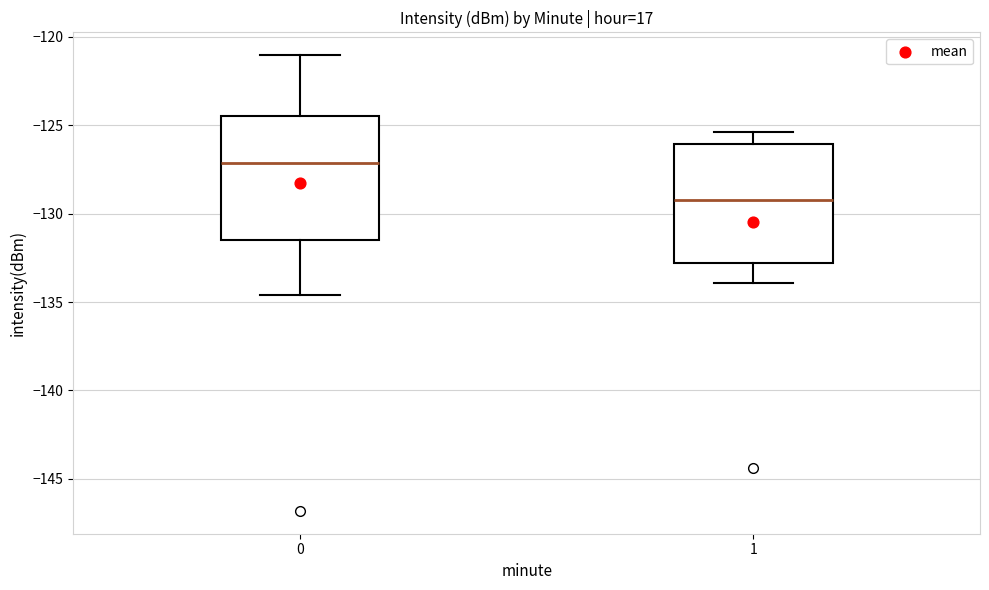

Where is the upper edge of the box at x = 1 on the y-axis? The values are not printed on the chart, so give them approximately, as read against the axis.

-126.0